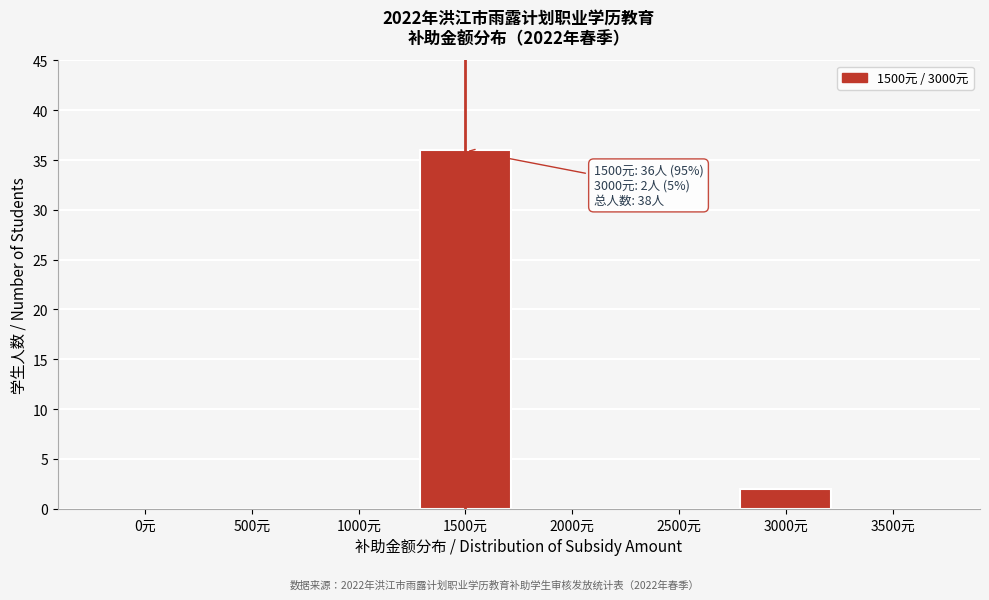

Reading left to right, list all the values displayed in this chart.

0元=0	500元=0	1000元=0	1500元=36	2000元=0	2500元=0	3000元=2	3500元=0